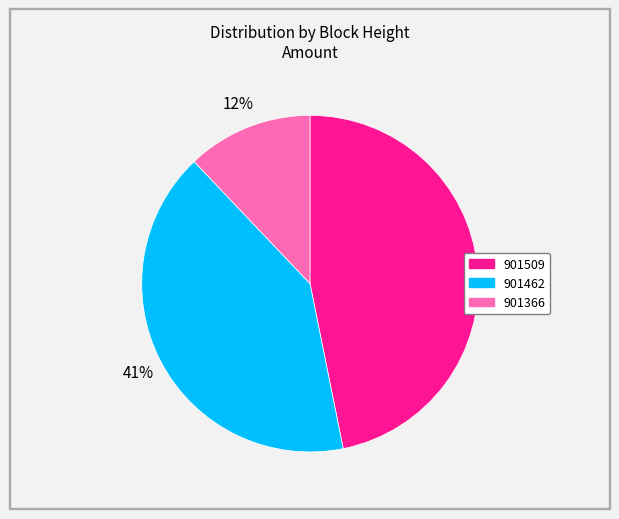

Is it true that 901462 is 41% of the pie?

True